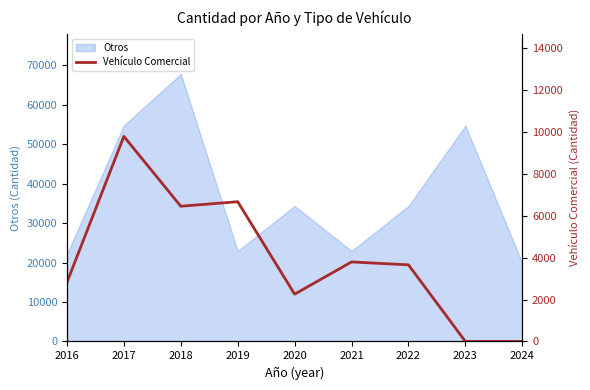

The value at 2022 is 3654. True or false?

True